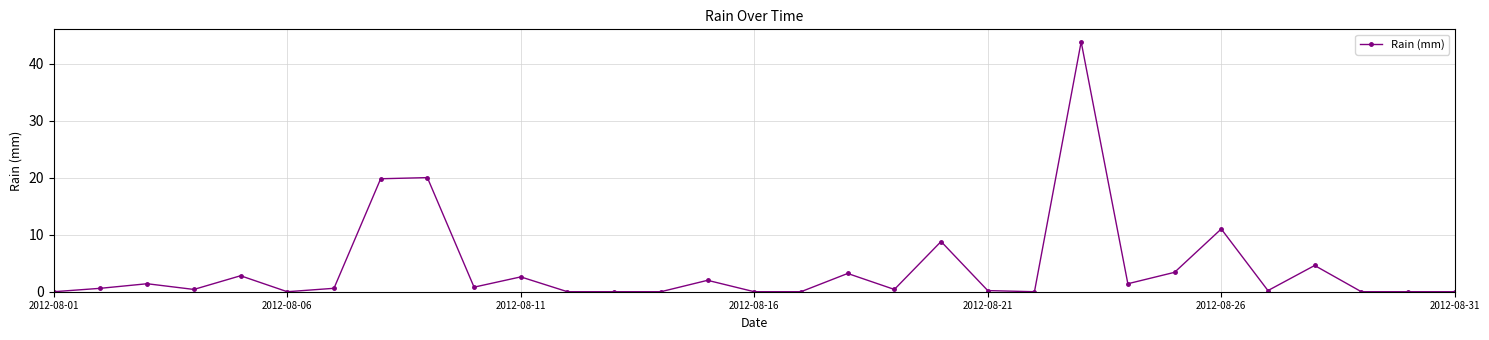

True or false: there are more than 2 points higher than both neighbors.

True